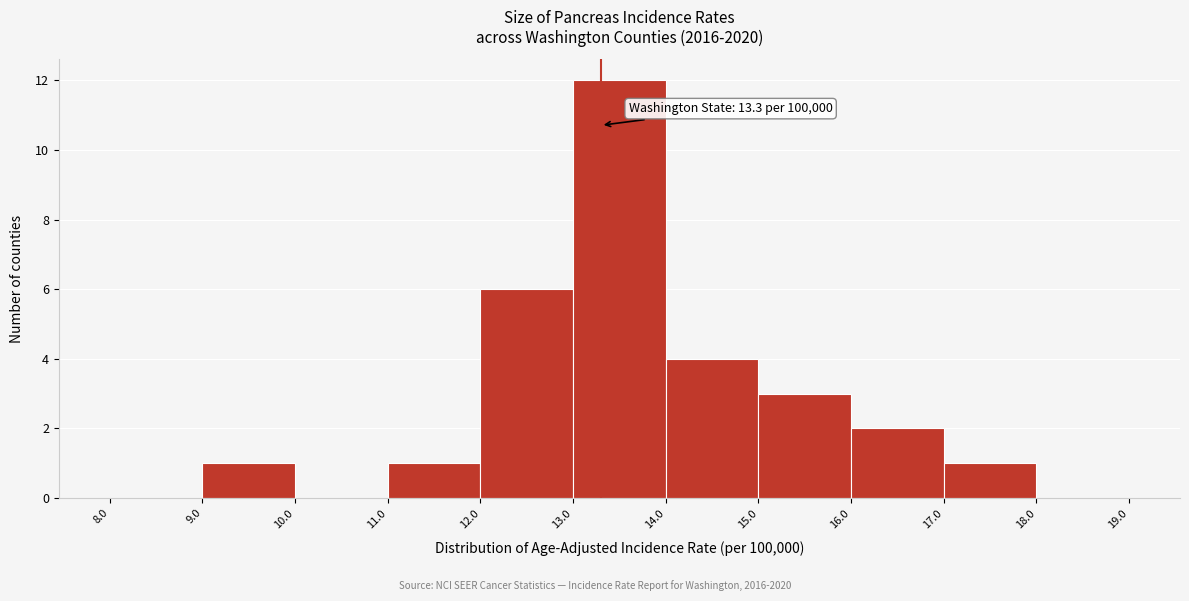

Over which range of the x-axis is the bar tallest?

13.0 to 14.0